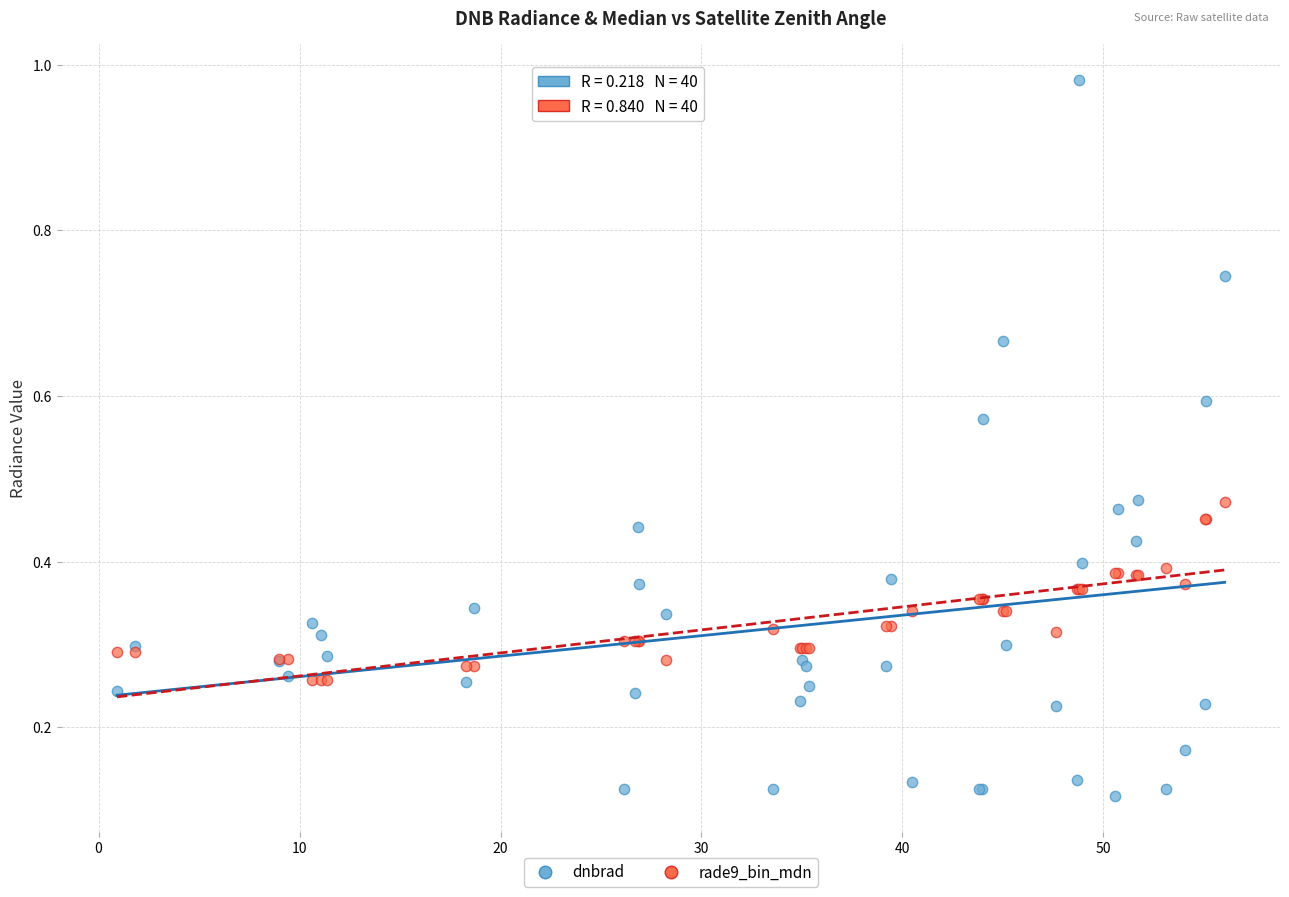

Which series has the largest Y range (max minus min)?

dnbrad